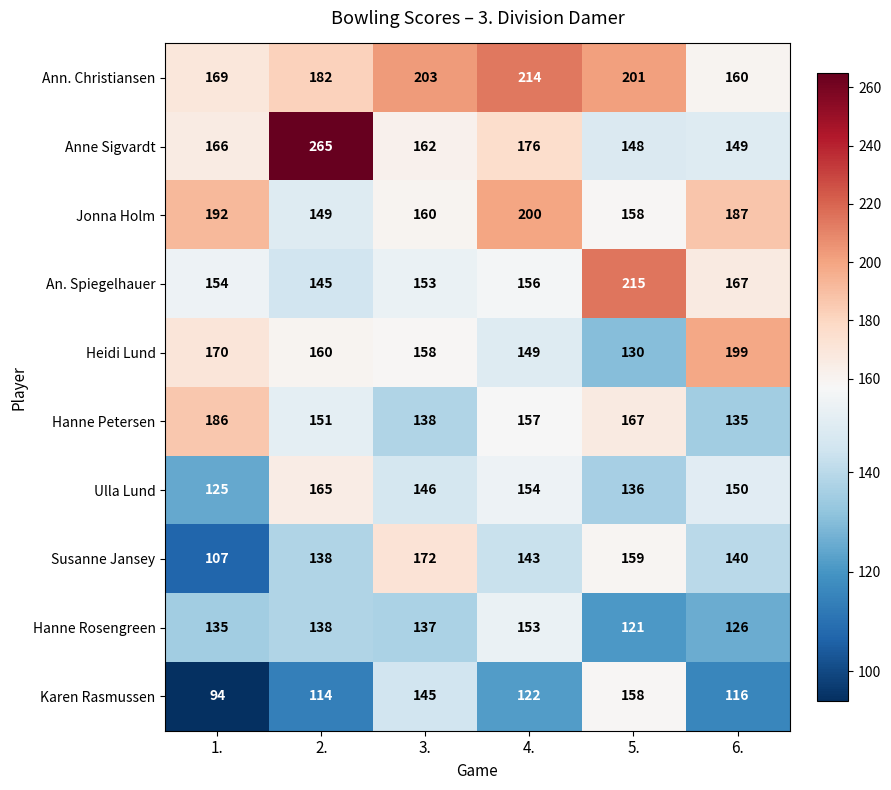

The Susanne Jansey series shows 194 at 4.. True or false?

False